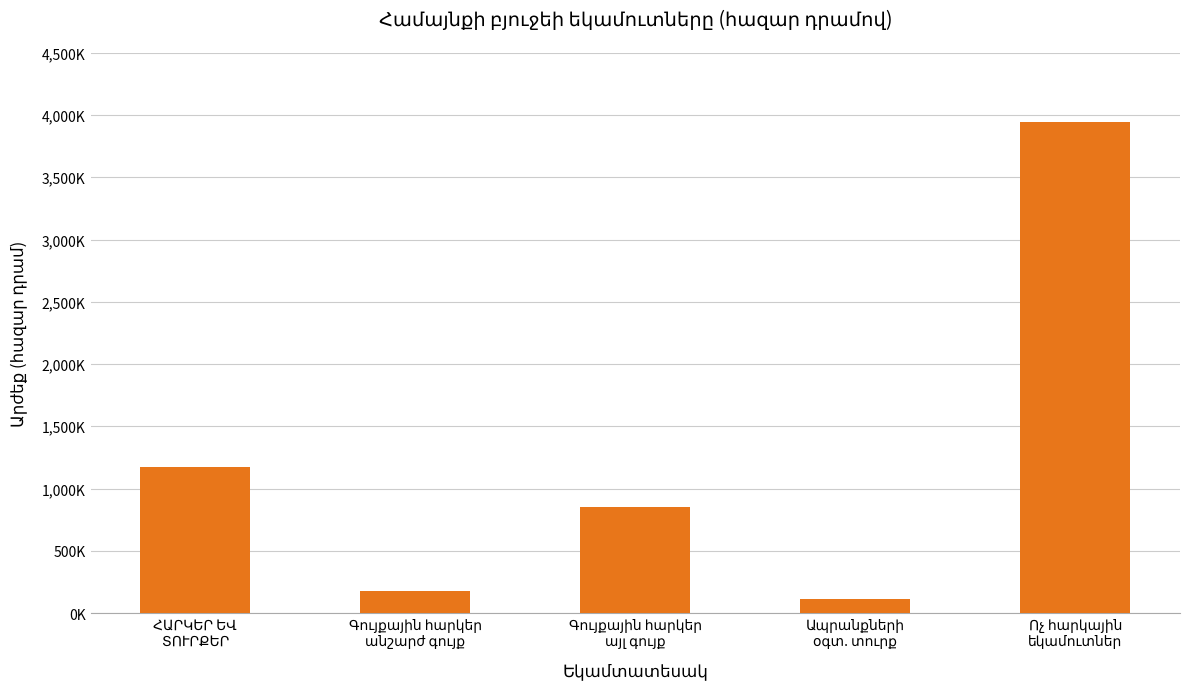

Reading left to right, what are all the values shown in this chart?

ՀԱՐԿԵՐ ԵՎ
ՏՈՒՐՔԵՐ=1176886.7	Գույքային հարկեր
անշարժ գույք=175469.8	Գույքային հարկեր
այլ գույք=854585.7	Ապրանքների
օգտ. տուրք=109031.2	Ոչ հարկային
եկամուտներ=3944498.9